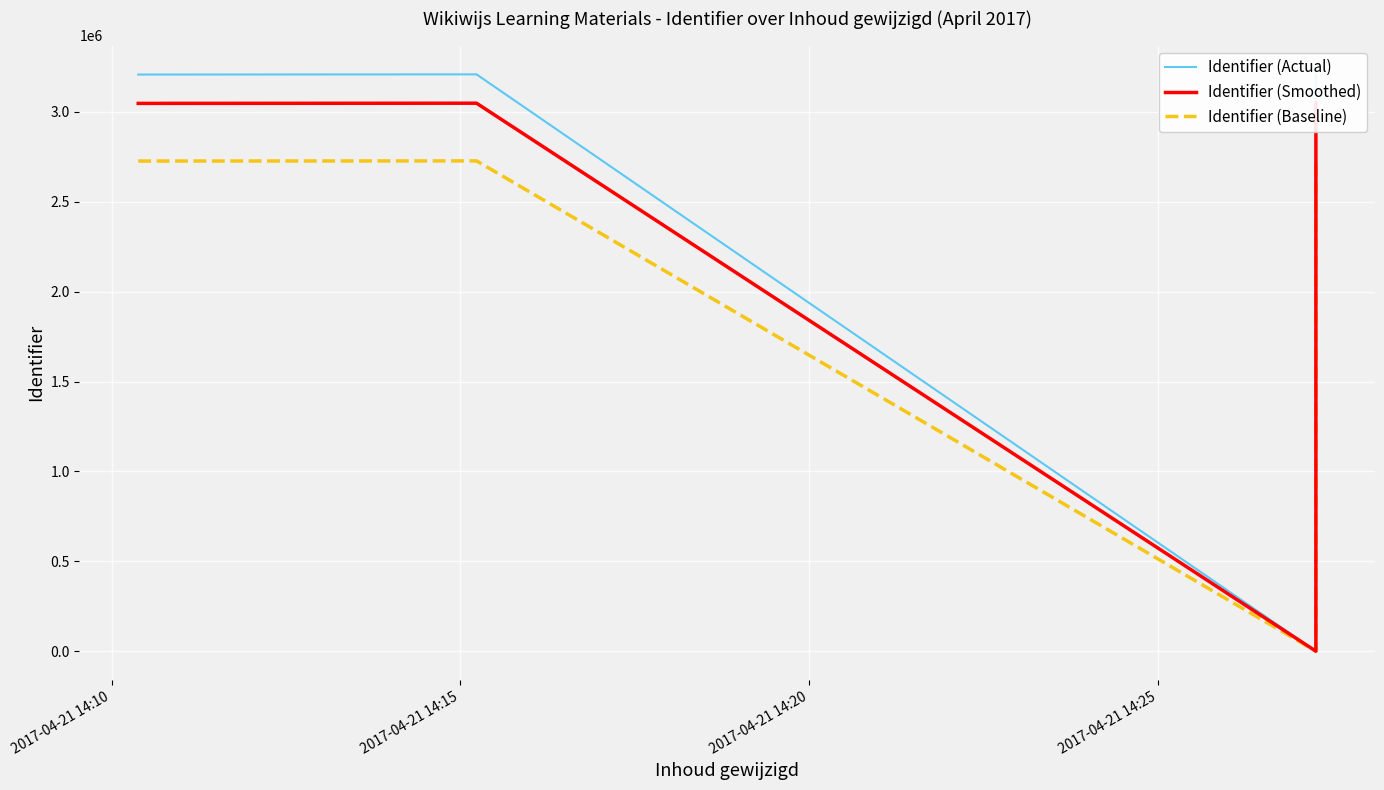

The Identifier (Actual) series shows 5452932.7 at 2017-04-21 14:15. True or false?

False